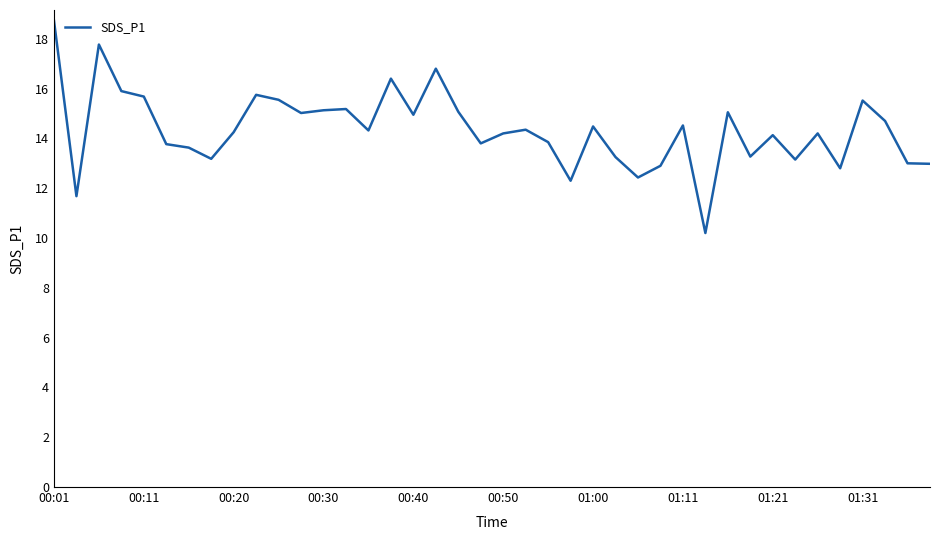

Does the chart have visible grid lines?

No